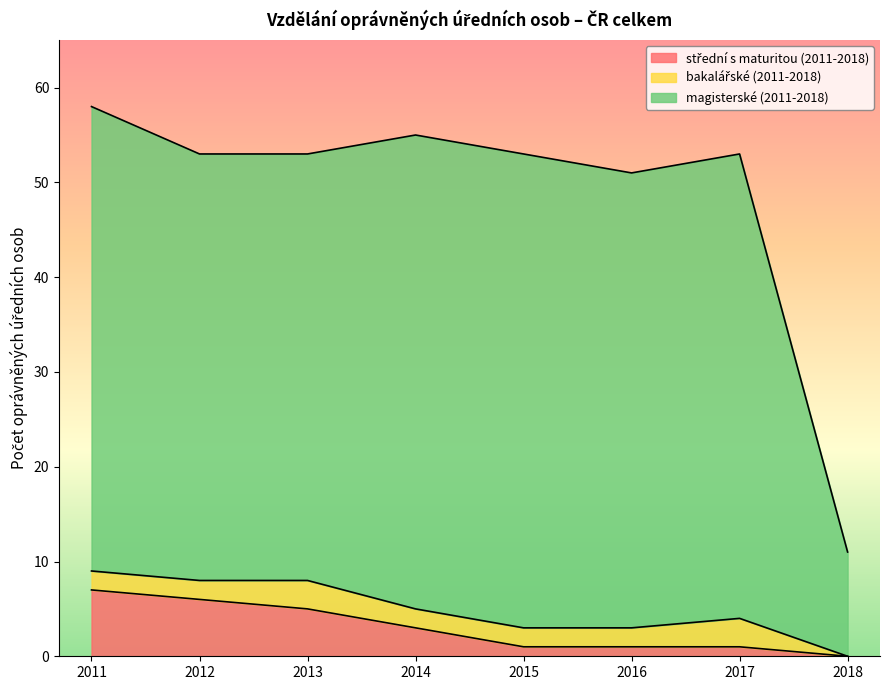

What is the total value across all series at 2011?

58